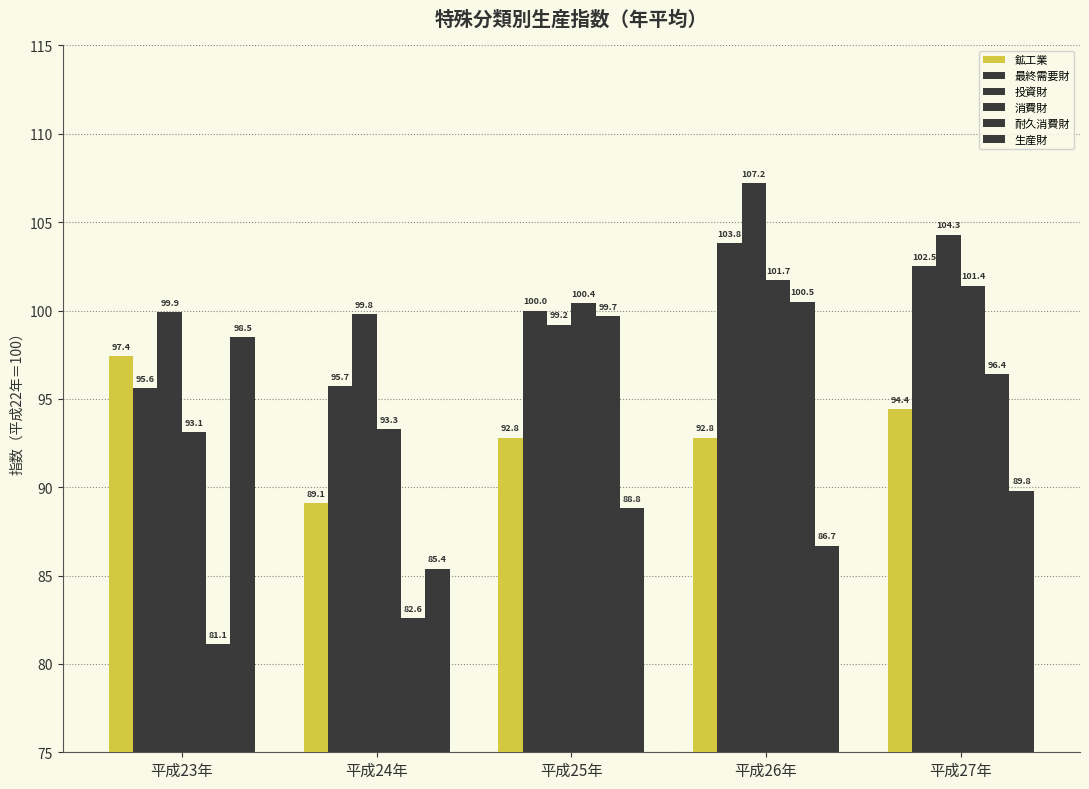

Which has a higher value, 平成24年 or 平成27年?

平成27年